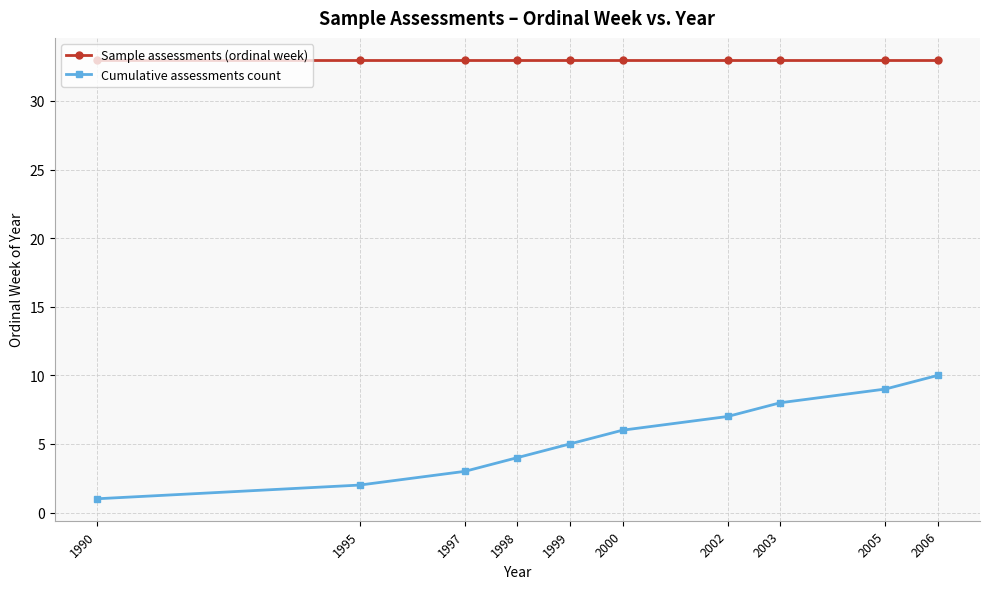

Where is Cumulative assessments count nearest to the value 5?

1999